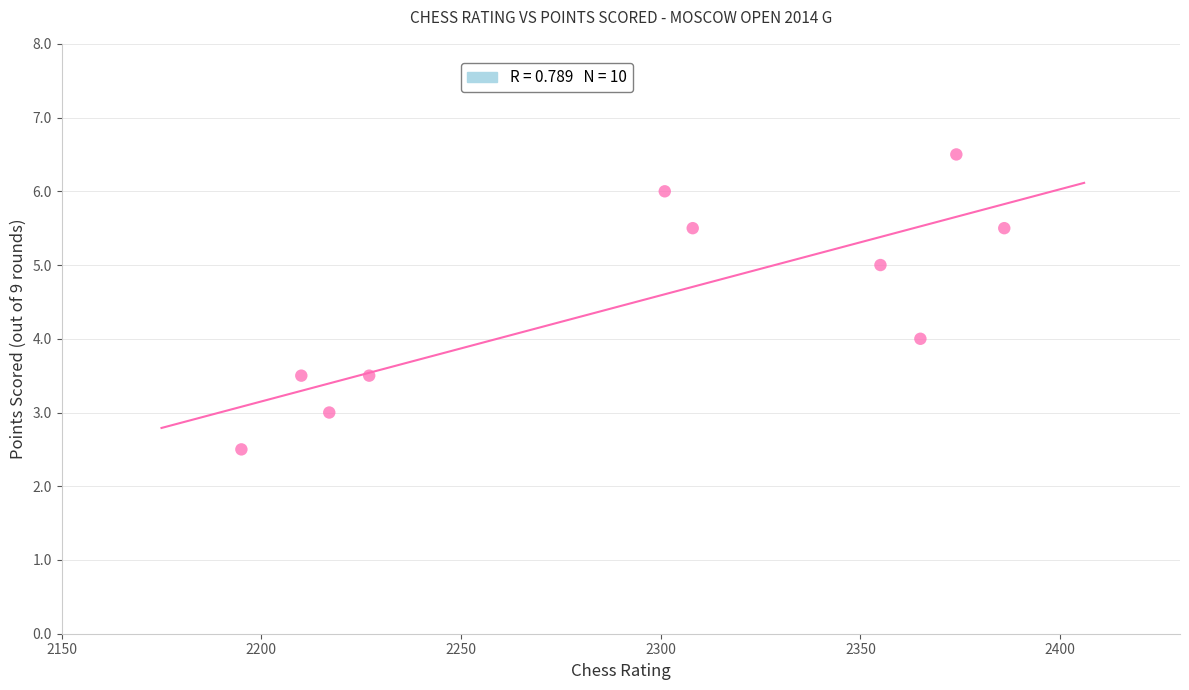

What is the range of X values (max minus min)?

191.0